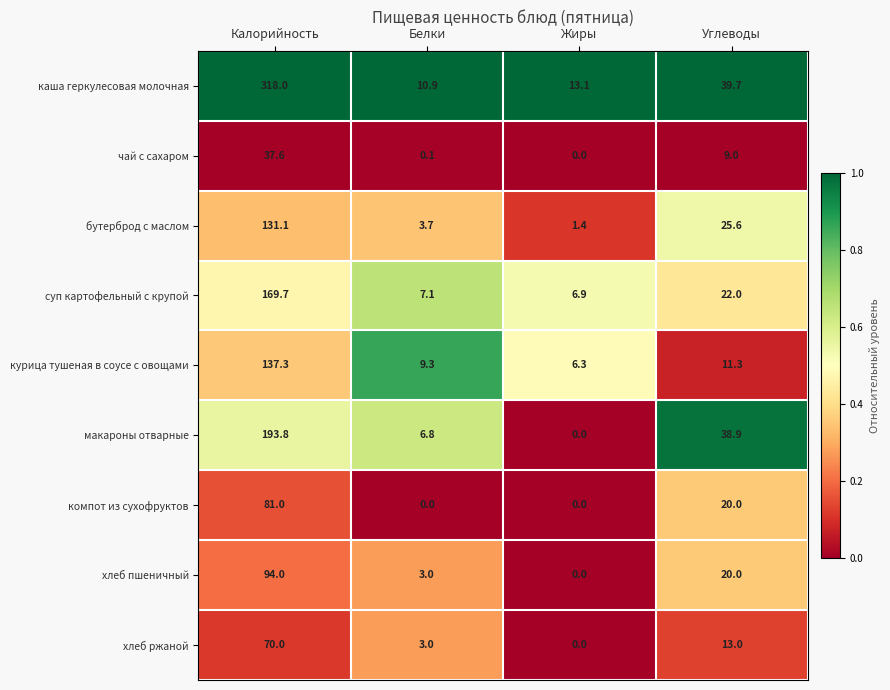

Which series has the largest total across all categories?

каша геркулесовая молочная